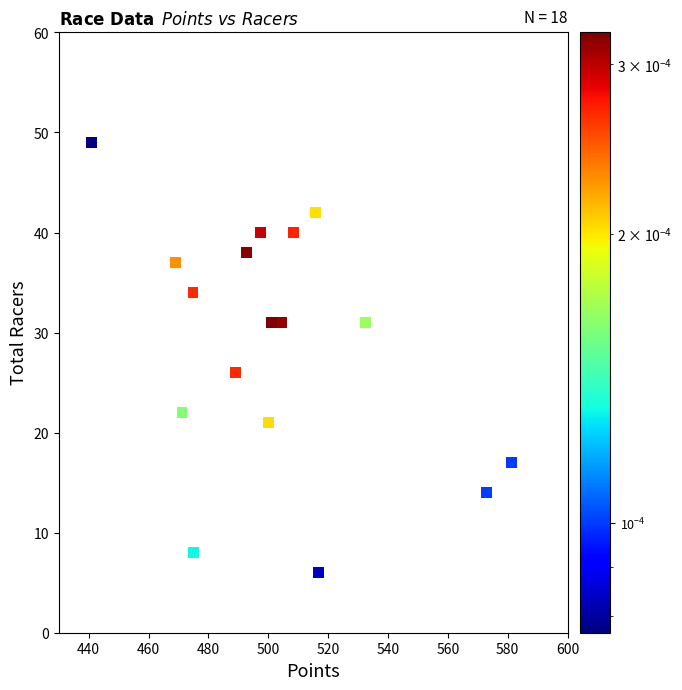

What Y value in the scatter plot is closest to 27?

26